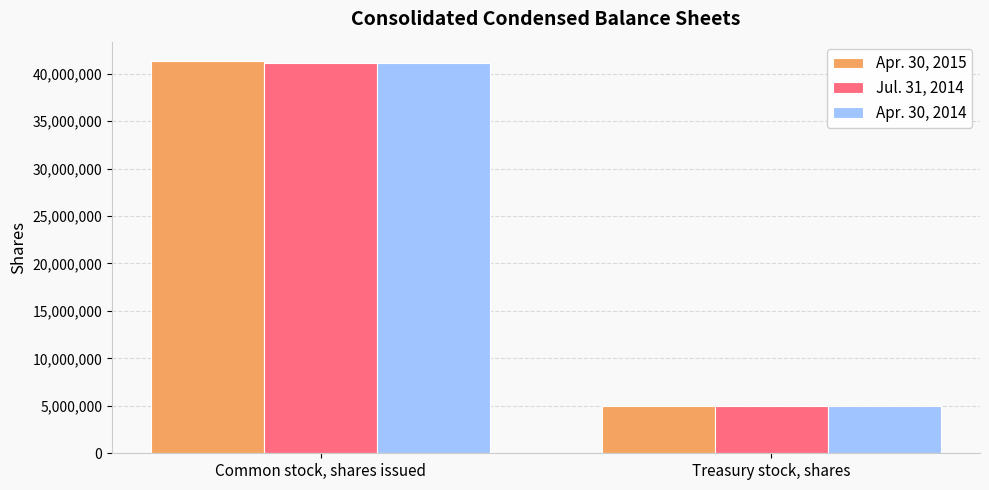

The value of Apr. 30, 2015 at Common stock, shares issued is 23869544. True or false?

False